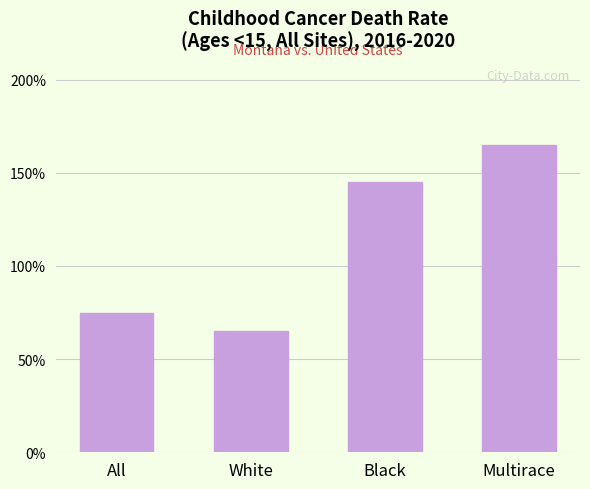

What is the label of the 3rd bar from the left?

Black